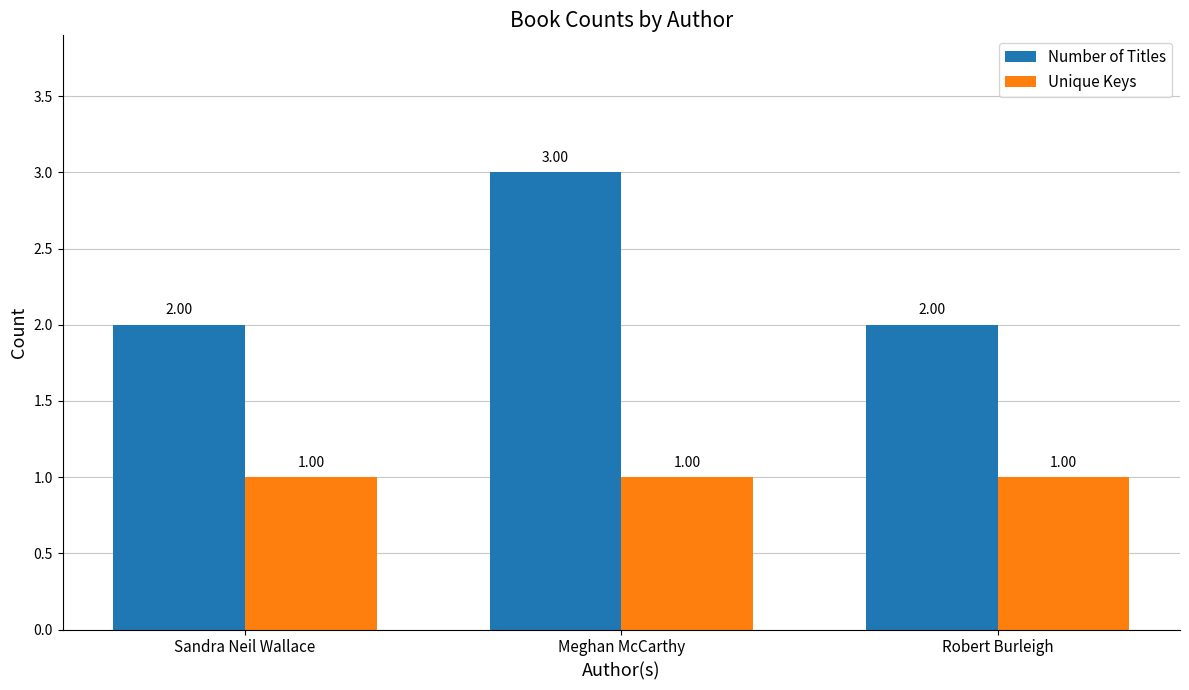

At how many categories does at least one series exceed 1?

3